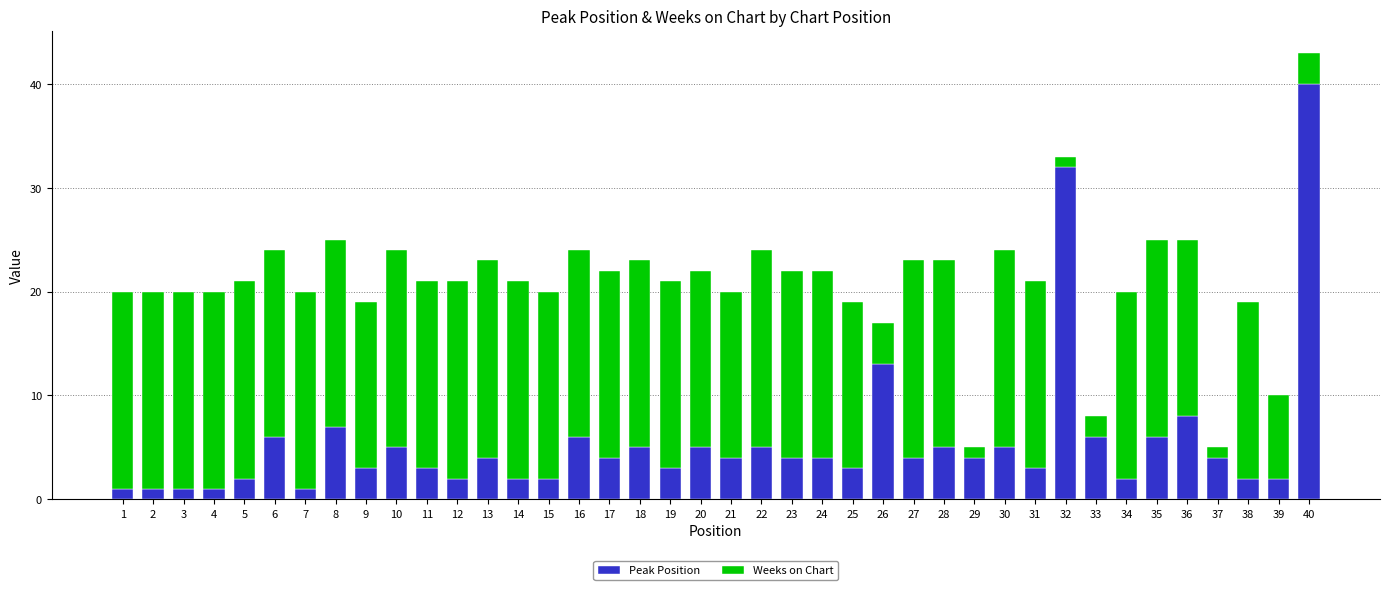

How many series are shown in this chart?

2